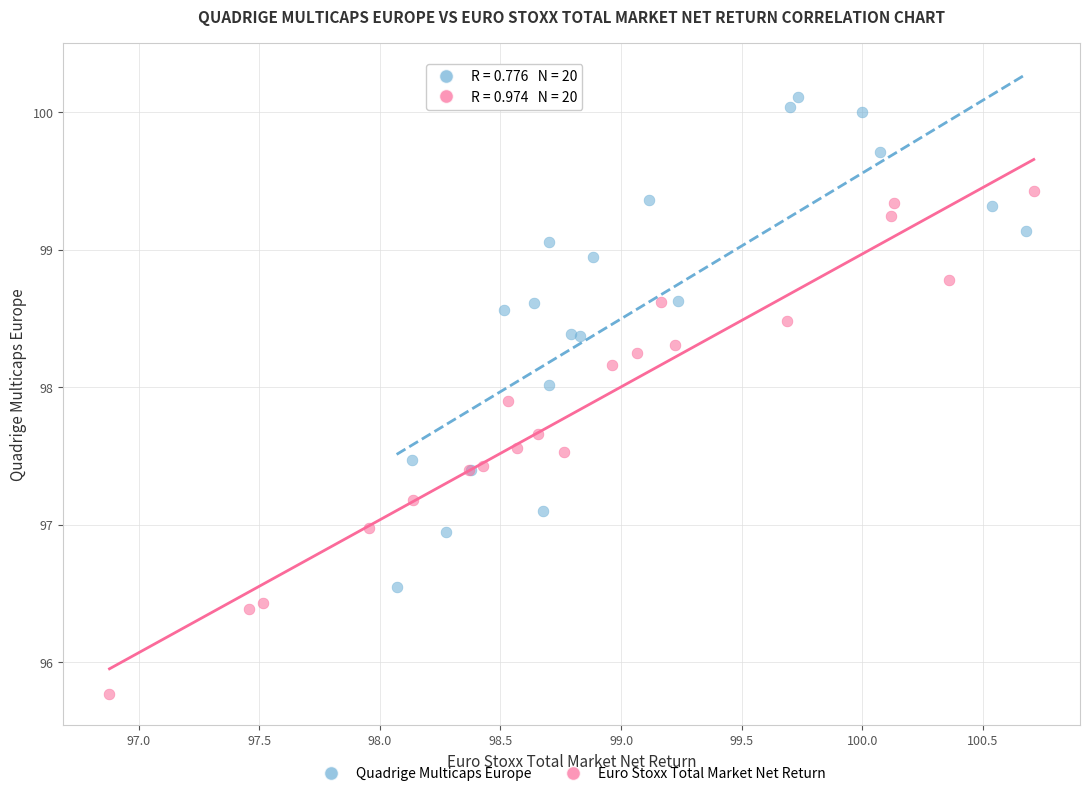

Which series reaches the minimum Y coordinate?

Euro Stoxx Total Market Net Return